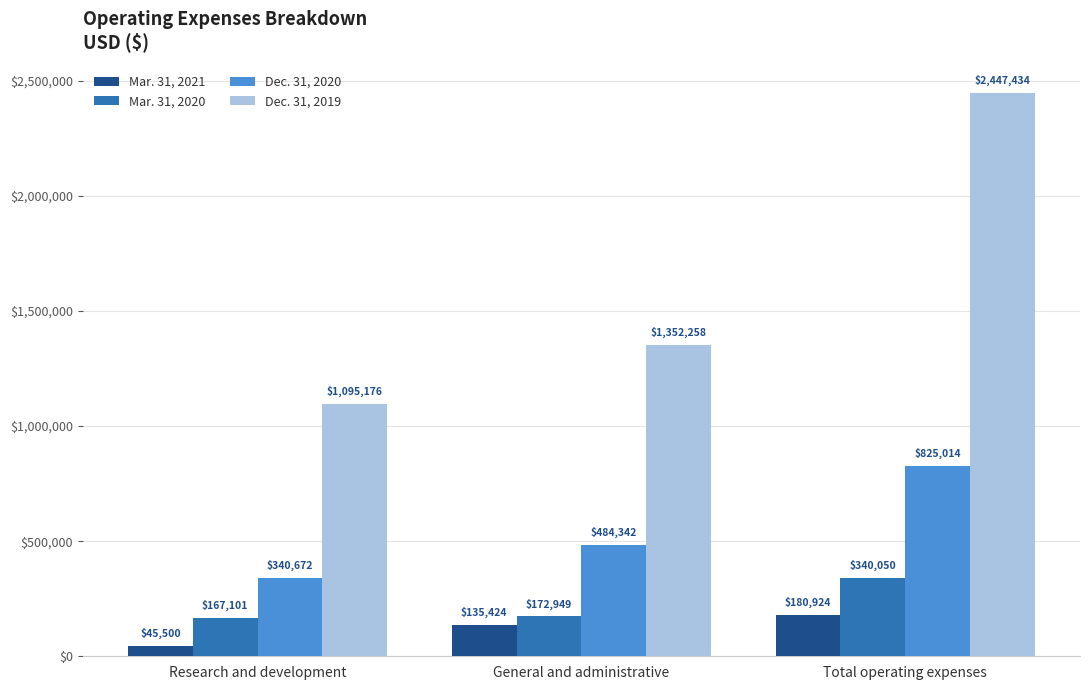

What is the total value across all series at Research and development?

1648449